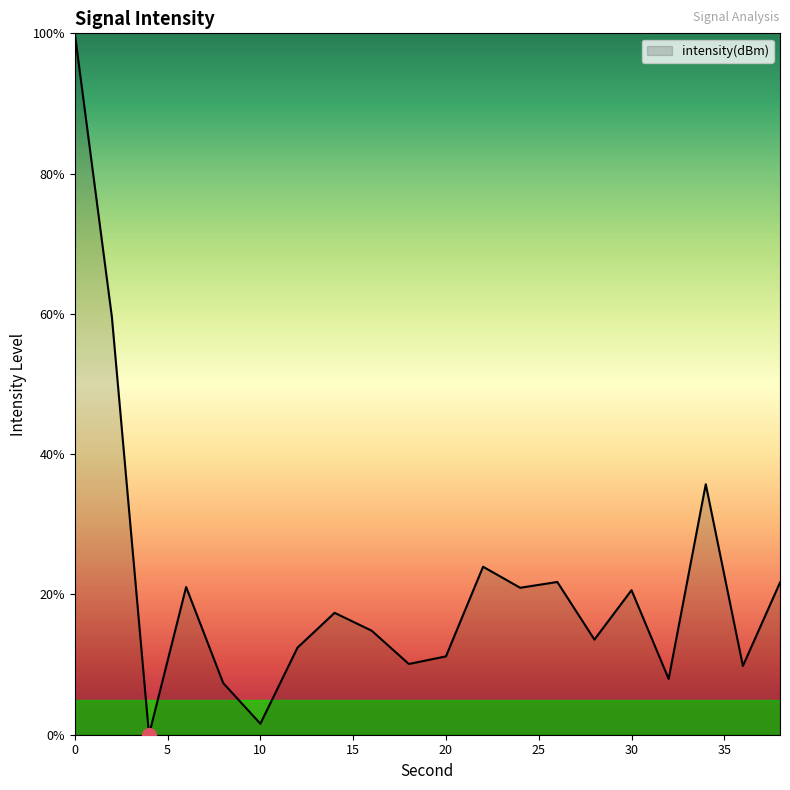

What is the greatest value displayed?

100.0